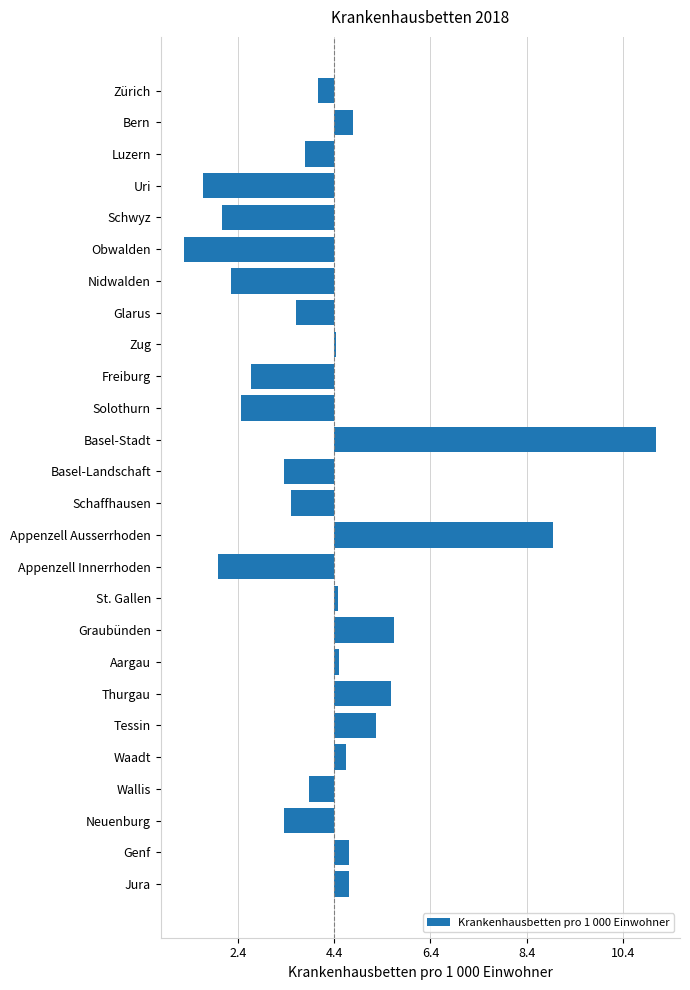

How many data points are above 0?

12